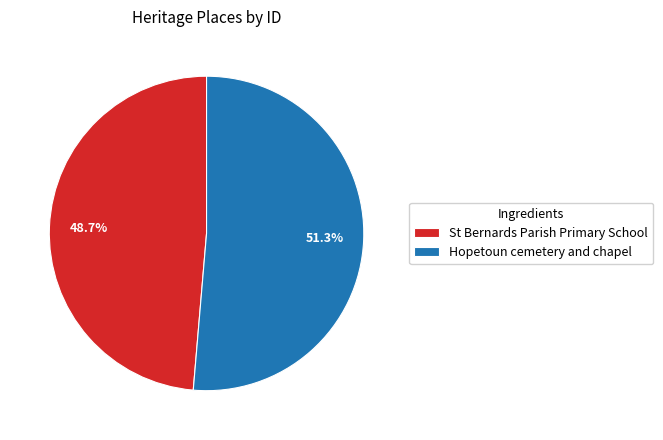

What is the ratio of the value at Hopetoun cemetery and chapel to the value at St Bernards Parish Primary School?

1.1